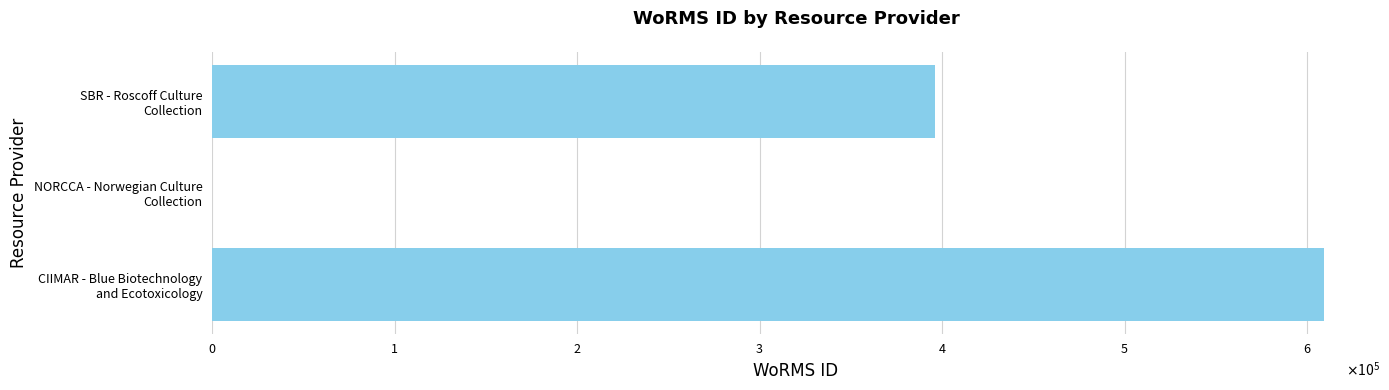

Are the bars horizontal?

Yes